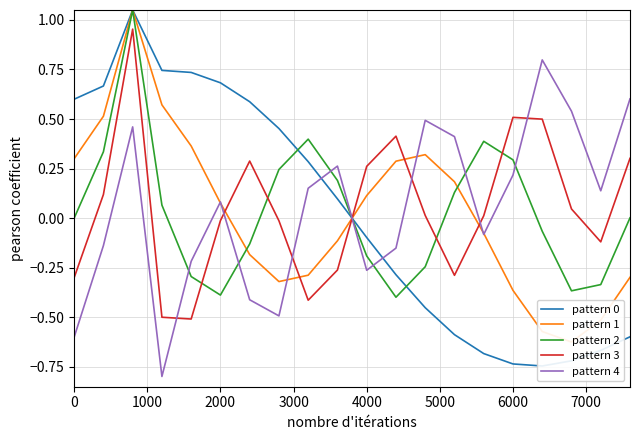

How many values in the pattern 3 series are below 0?

9